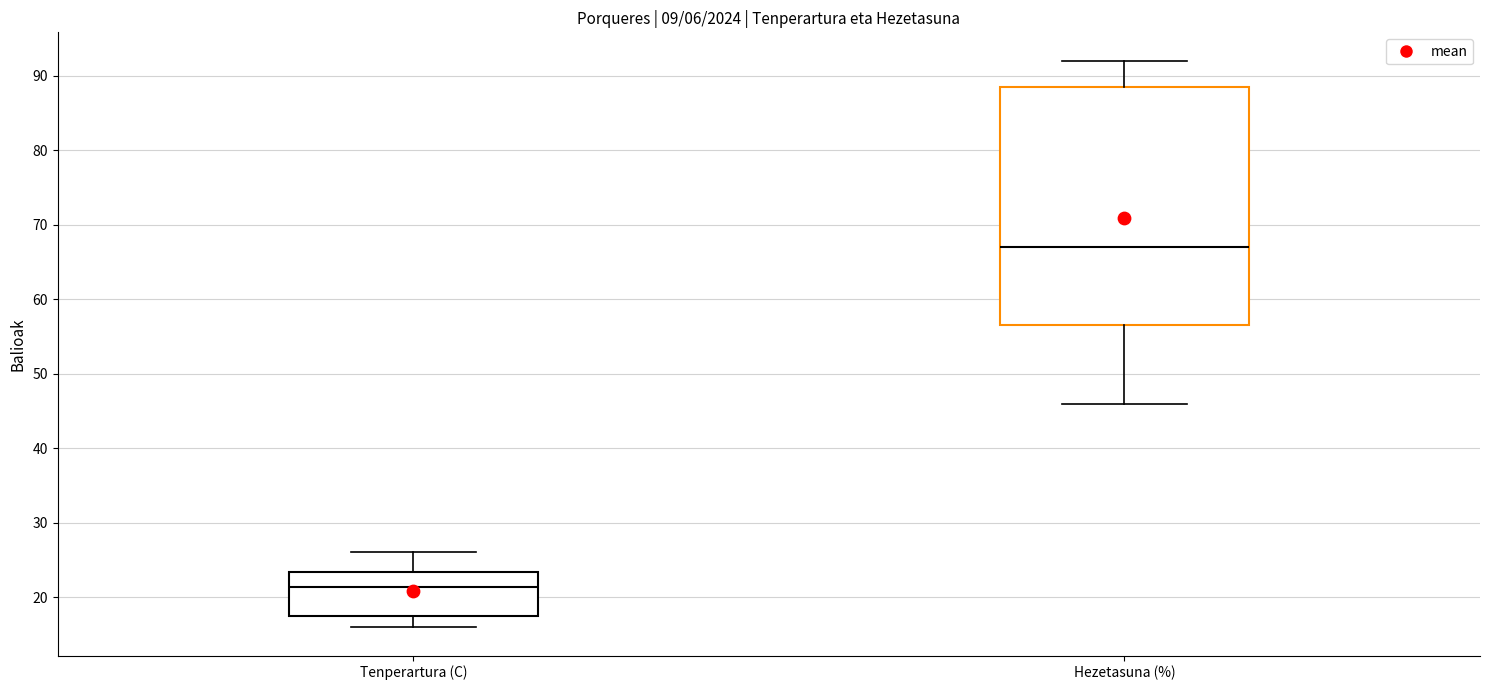

Which box is the tallest, from its lower edge to its upper edge?

Hezetasuna (%)